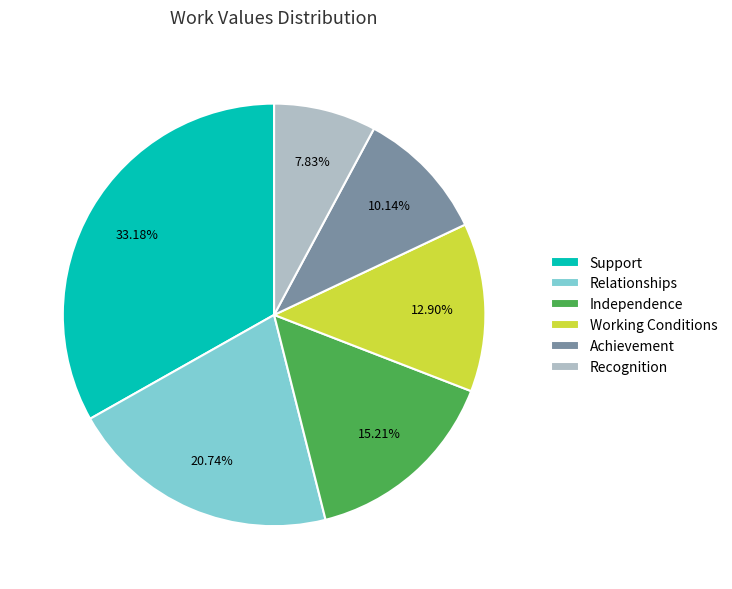

Count the number of slices in the pie.

6